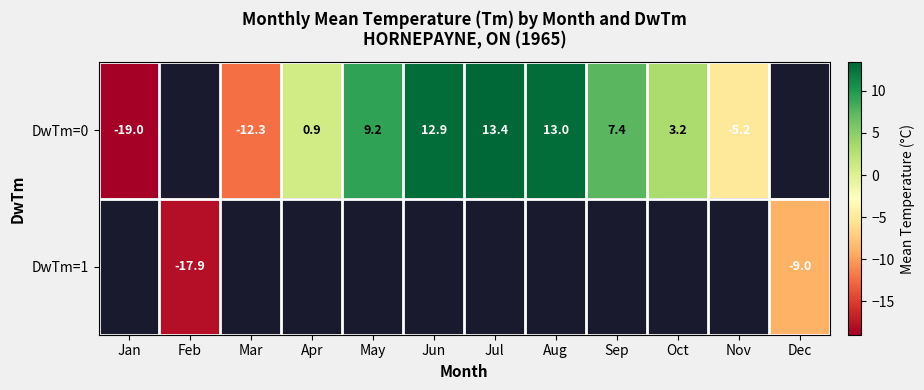

The row_0 series shows -8.2 at Nov. True or false?

False